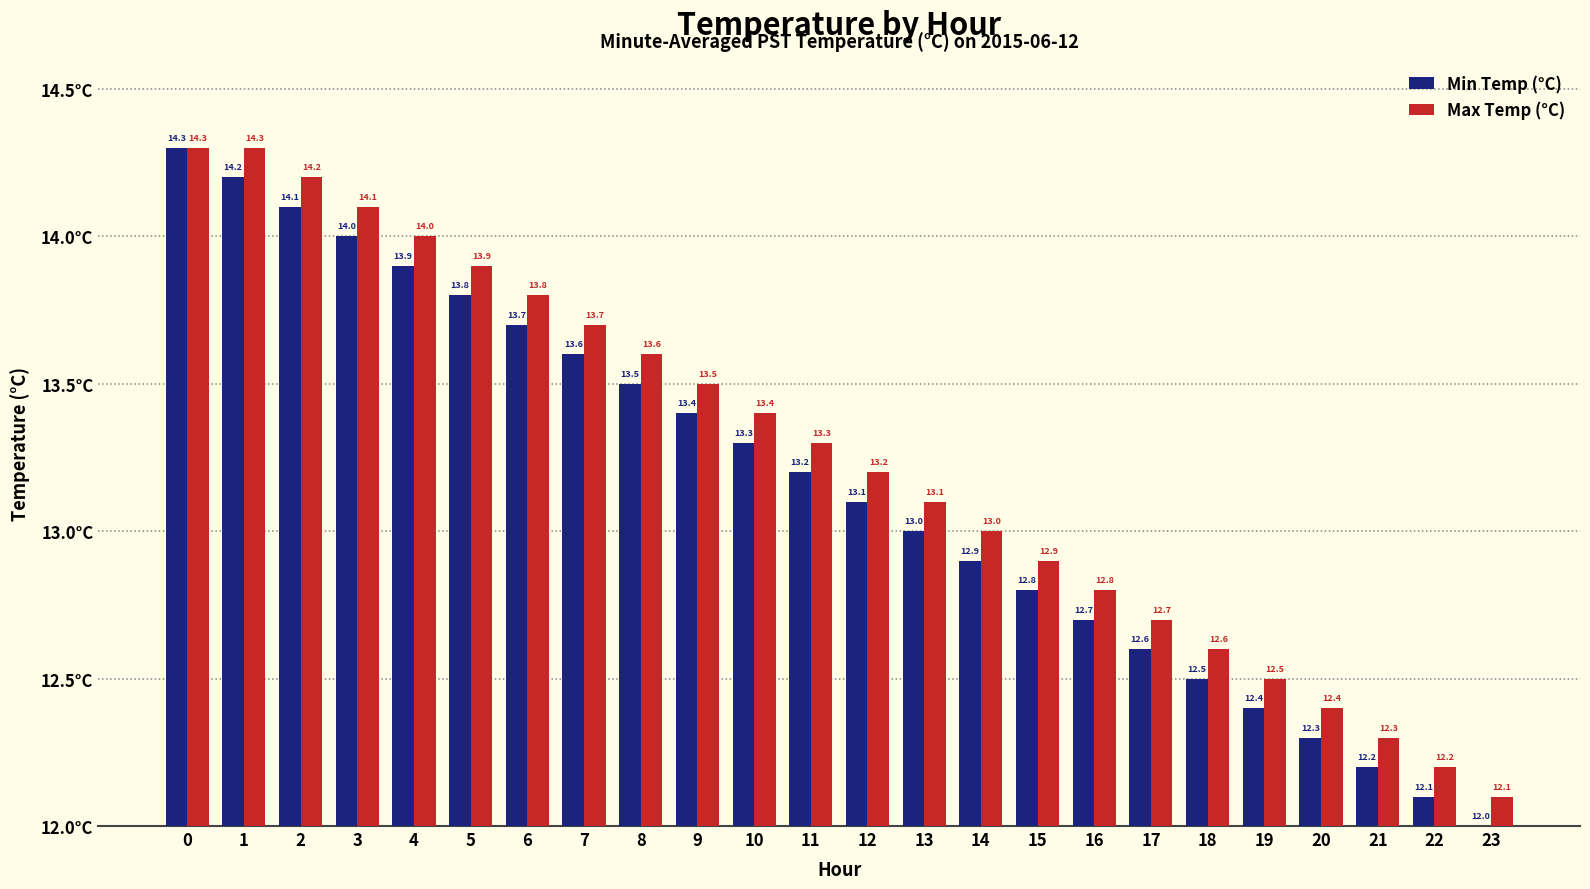

Reading right to left, what are all the values shown in this chart?

Min Temp (°C): 23=12.0	22=12.1	21=12.2	20=12.3	19=12.4	18=12.5	17=12.6	16=12.7	15=12.8	14=12.9	13=13.0	12=13.1	11=13.2	10=13.3	9=13.4	8=13.5	7=13.6	6=13.7	5=13.8	4=13.9	3=14.0	2=14.1	1=14.2	0=14.3
Max Temp (°C): 23=12.1	22=12.2	21=12.3	20=12.4	19=12.5	18=12.6	17=12.7	16=12.8	15=12.9	14=13.0	13=13.1	12=13.2	11=13.3	10=13.4	9=13.5	8=13.6	7=13.7	6=13.8	5=13.9	4=14.0	3=14.1	2=14.2	1=14.3	0=14.3